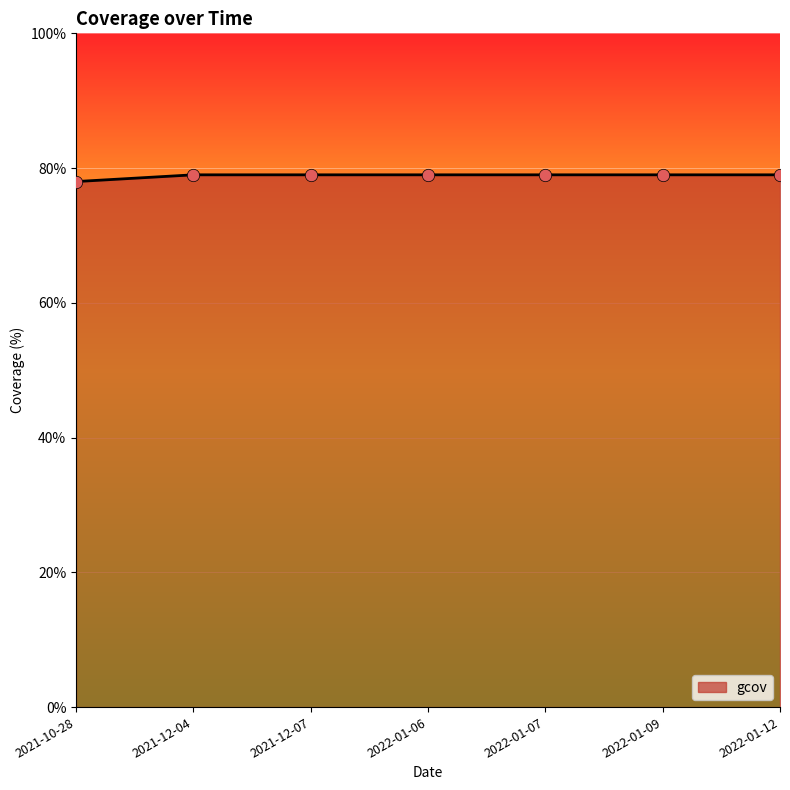

Which has a higher value, 2021-12-07 or 2022-01-06?

2021-12-07